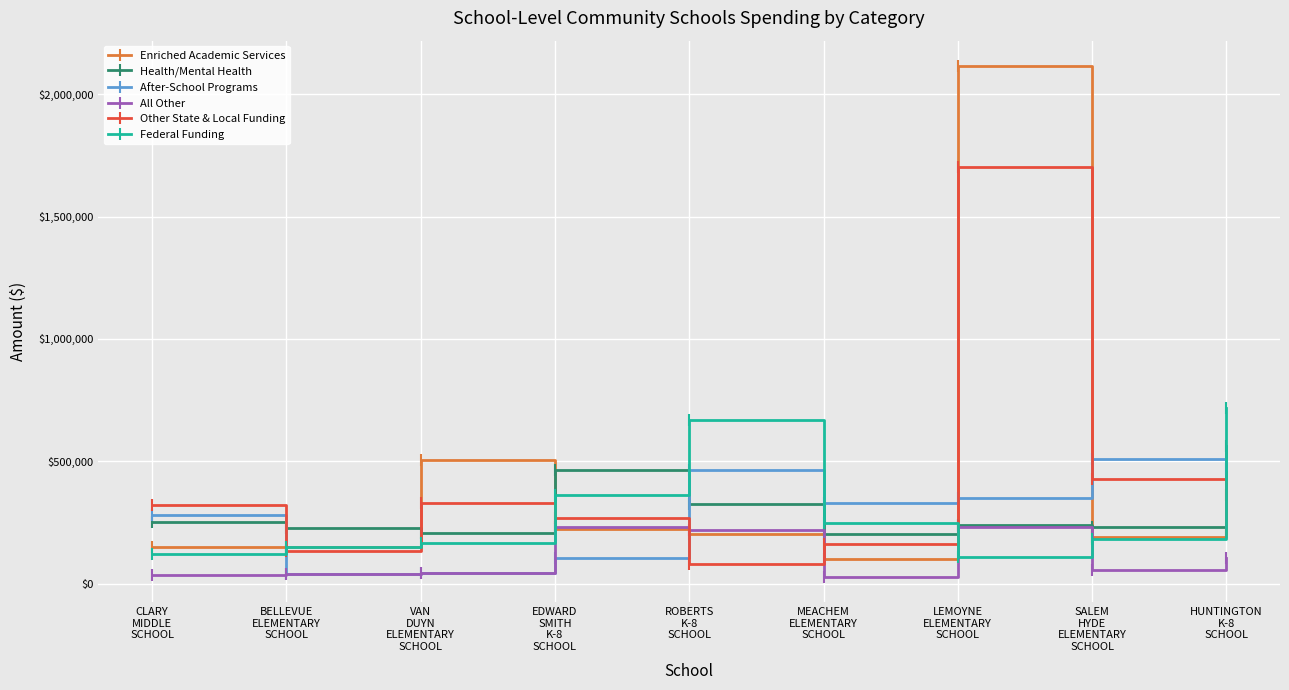

How many interior local valleys does the After-School Programs series have?

2